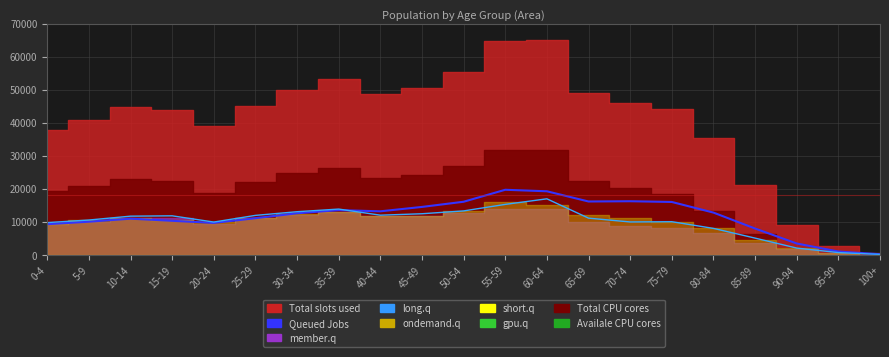

Which category has the highest value in the long.q series?

60-64